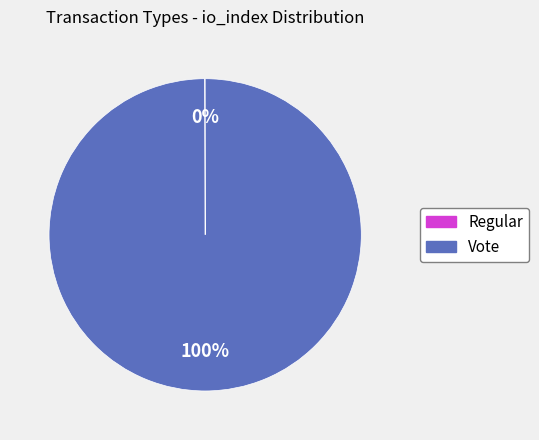

Is there a majority slice in this chart?

Yes